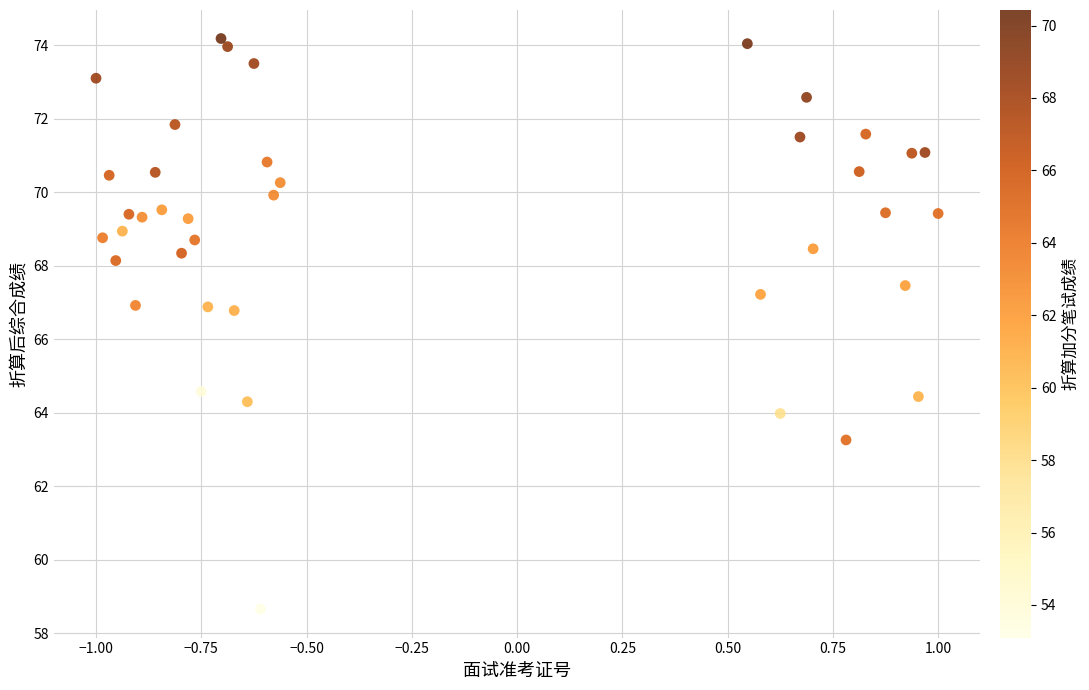

What is the range of X values (max minus min)?

2.0